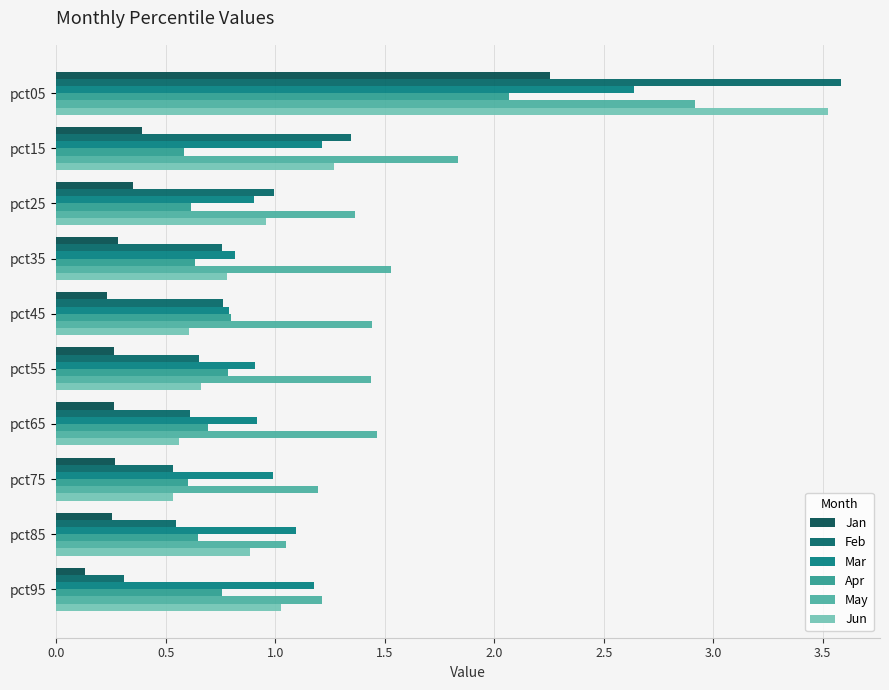

How many distinct data groups are displayed?

6